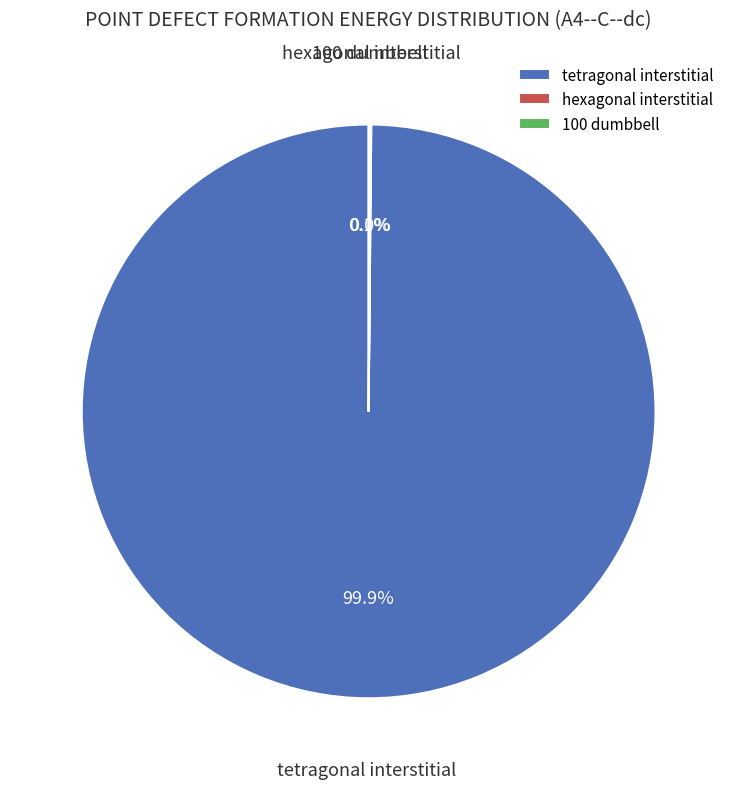

Which category has the biggest portion of the pie?

tetragonal interstitial